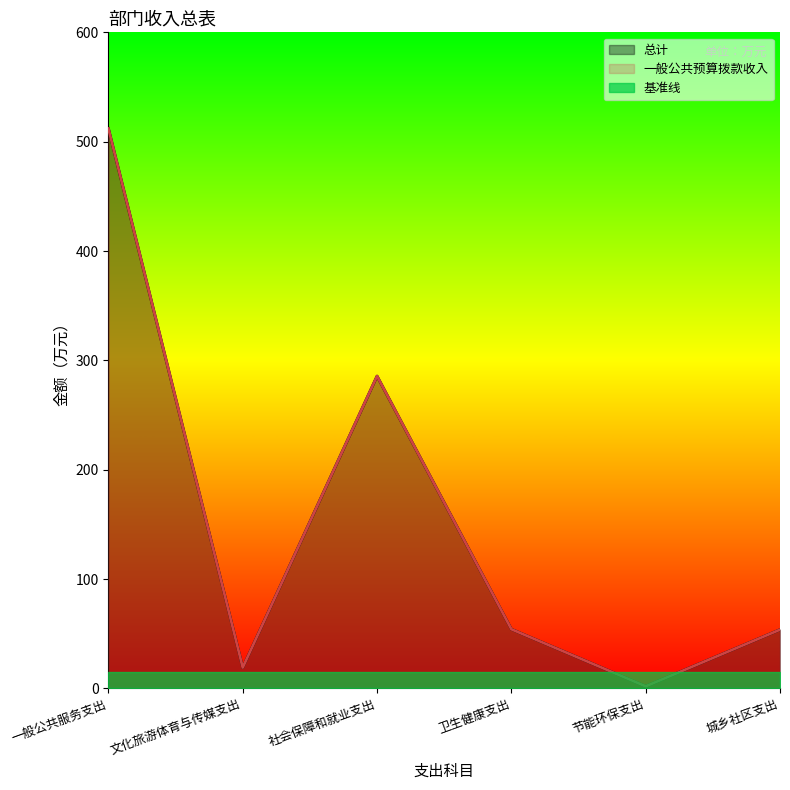

True or false: 一般公共预算拨款收入 has a value of 19.1 at 文化旅游体育与传媒支出.

True